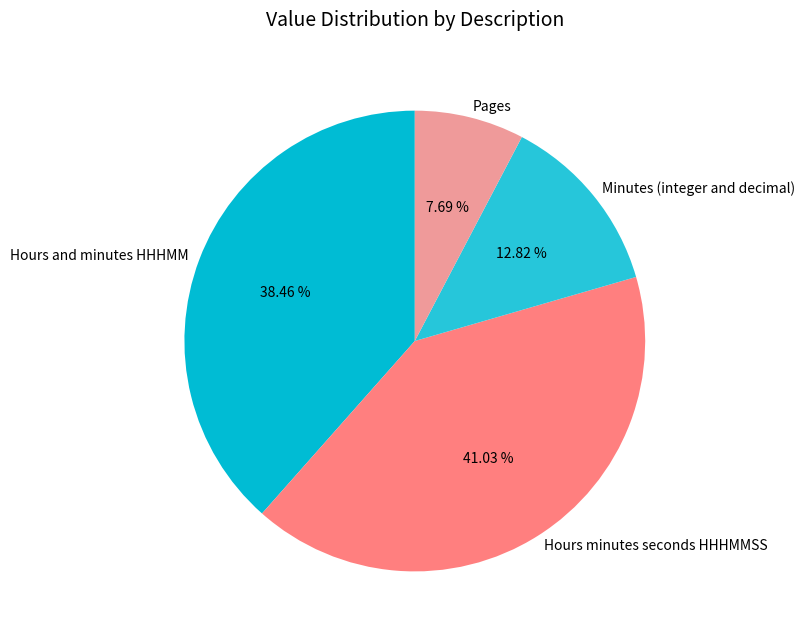

What percentage is the Hours and minutes HHHMM slice, to the nearest percent?

38%